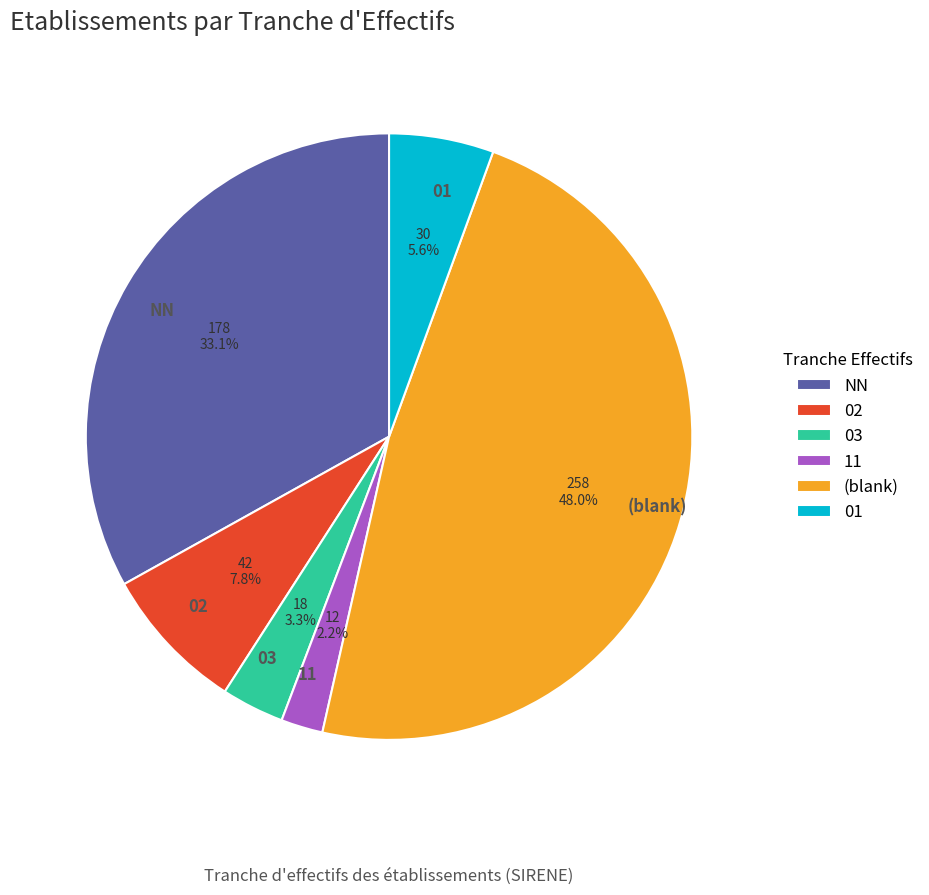

How many segments does this pie chart have?

6